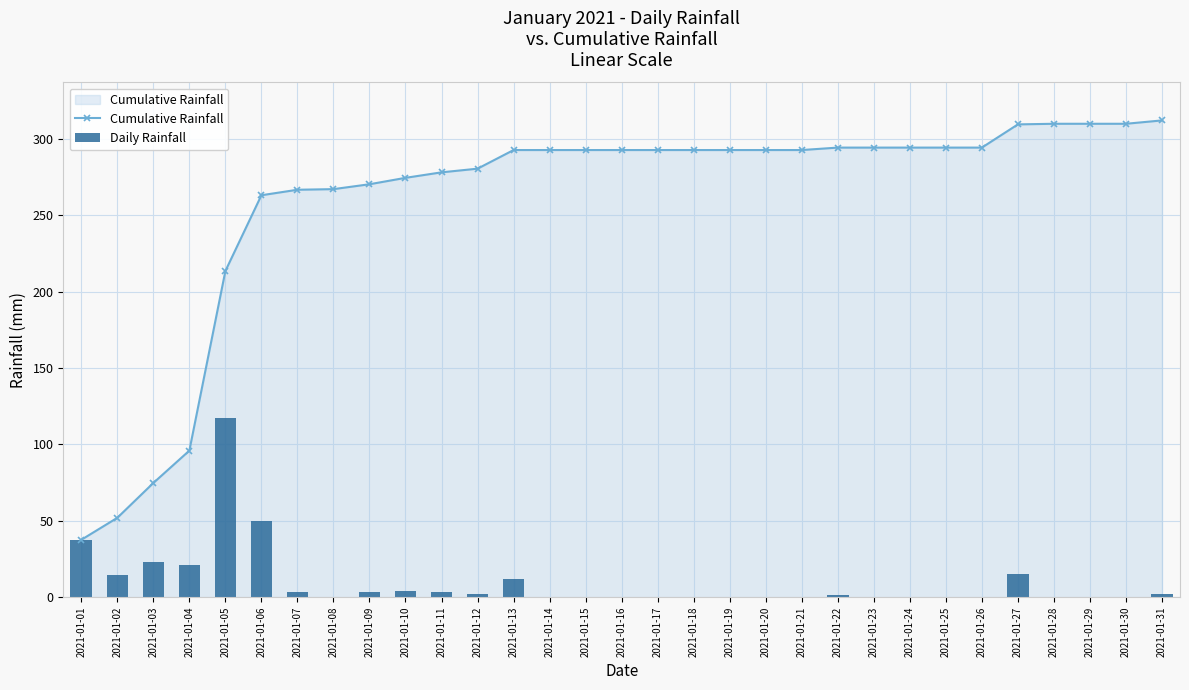

What is the value of the Cumulative Rainfall bar at the 18th from the left?

292.8